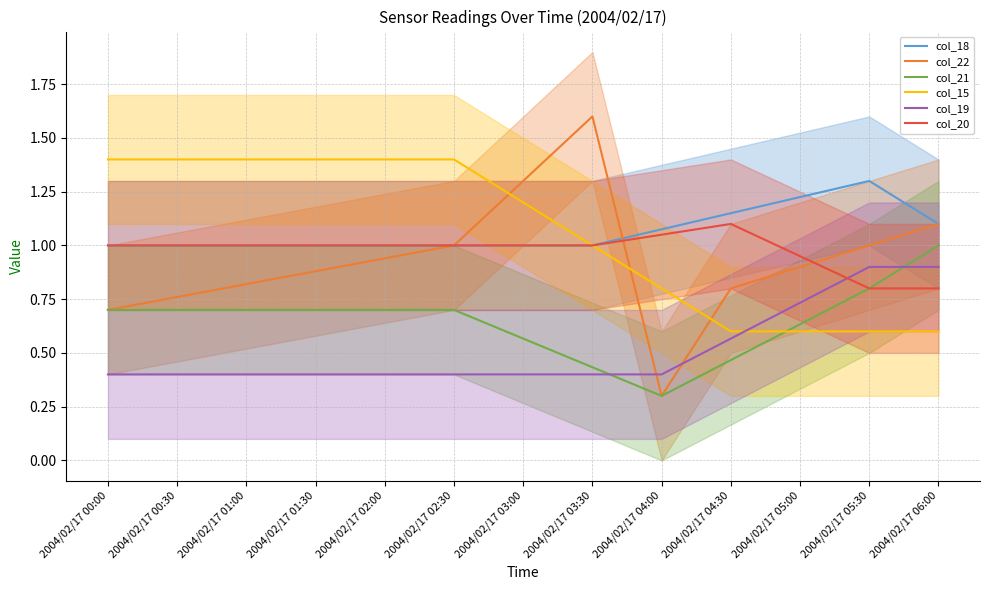

What is the minimum value shown in the chart?

0.3